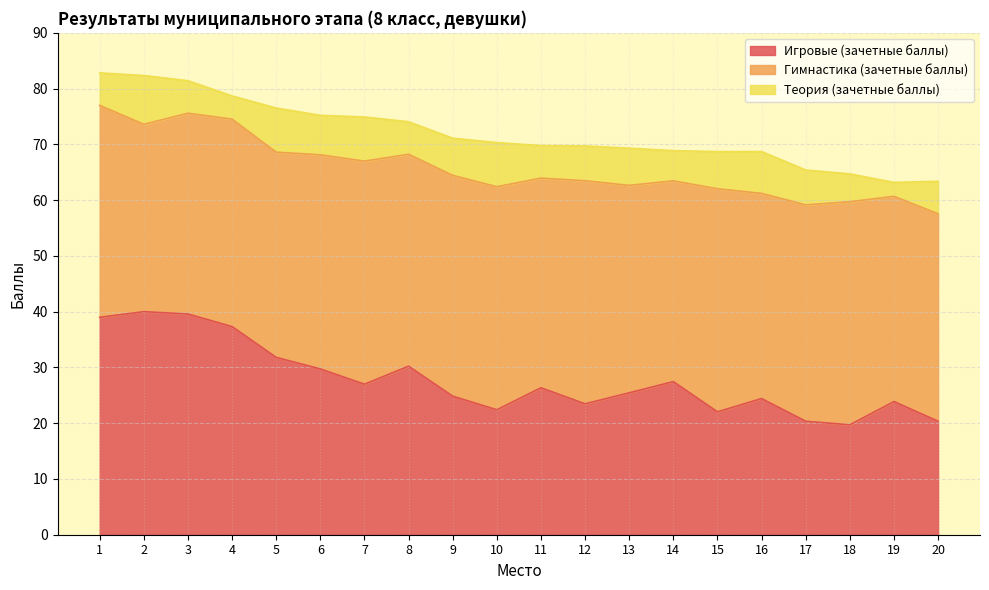

Is it true that Теория (зачетные баллы) equals 5.0 at 18?

True